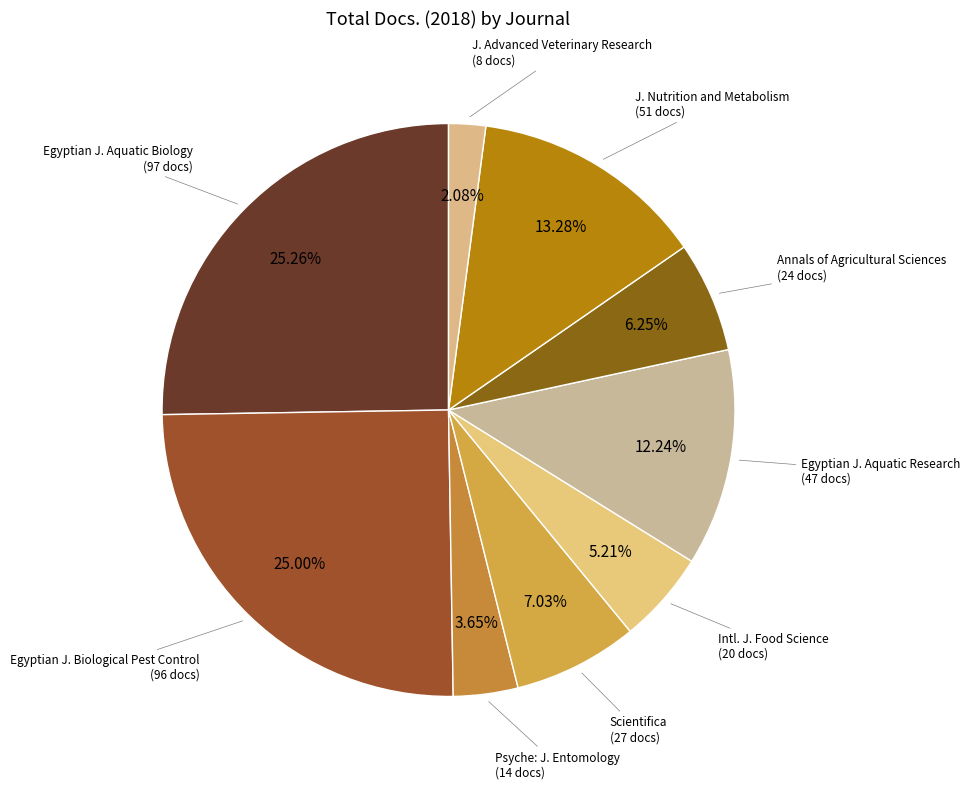

Which slice is the smallest?

J. Advanced Veterinary Research